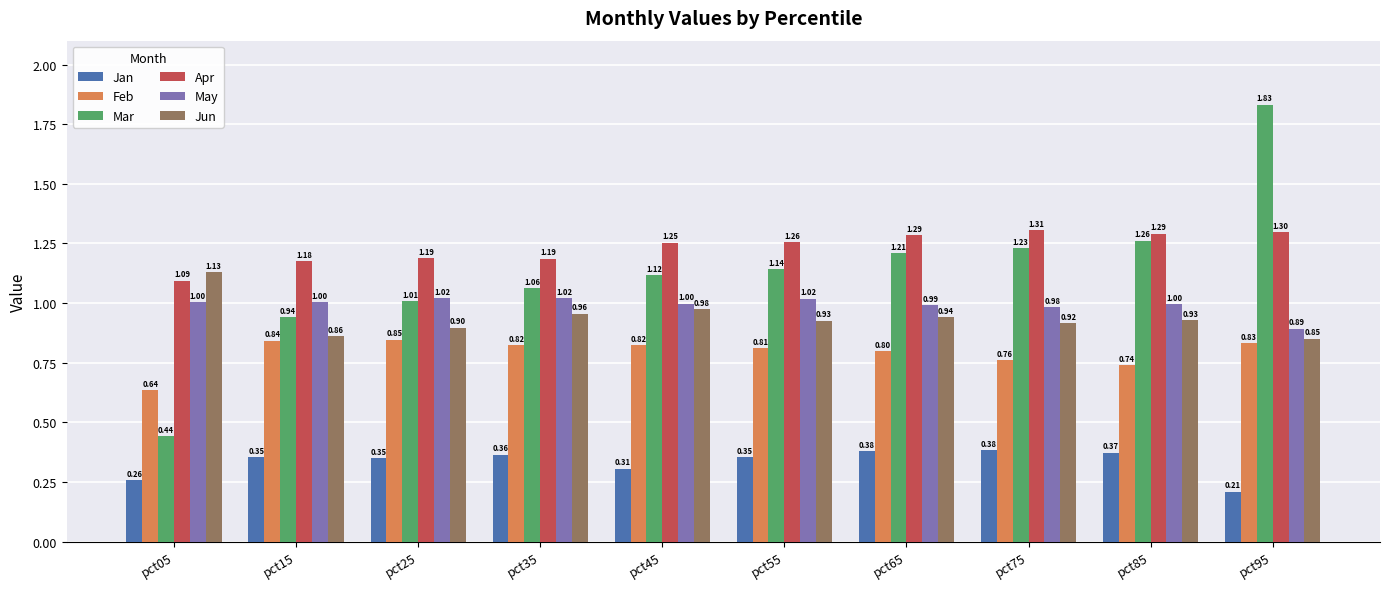

What is the sum of the Feb values at pct85 and pct35?

1.6